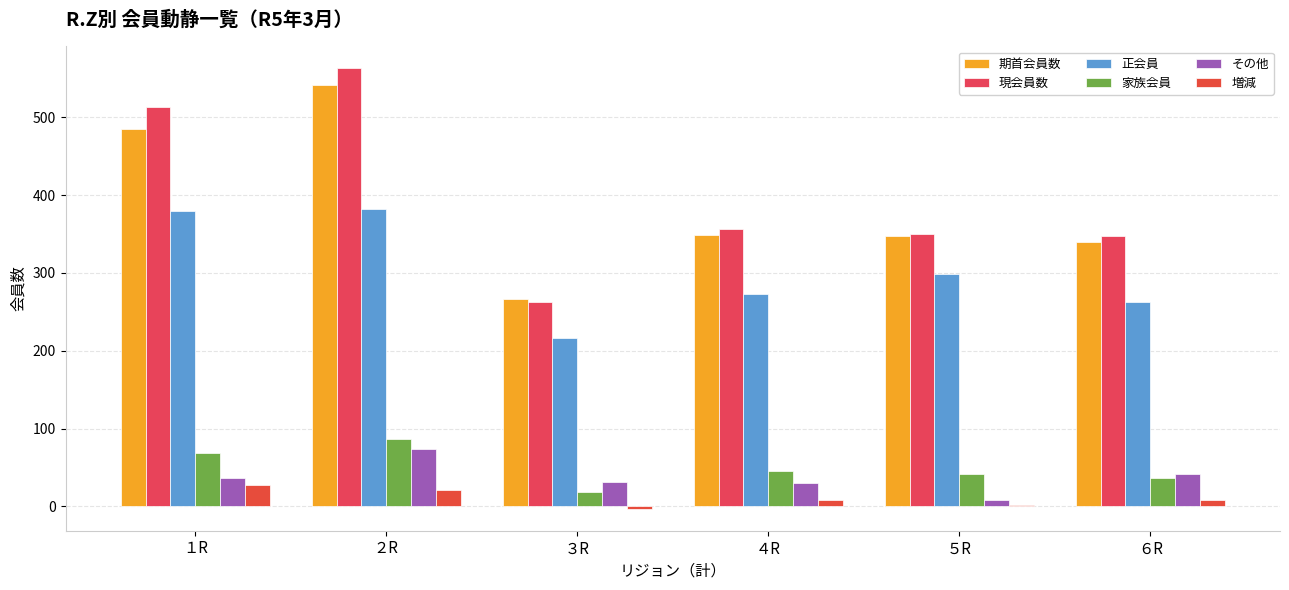

Which has a higher value, ６R or ２R?

２R